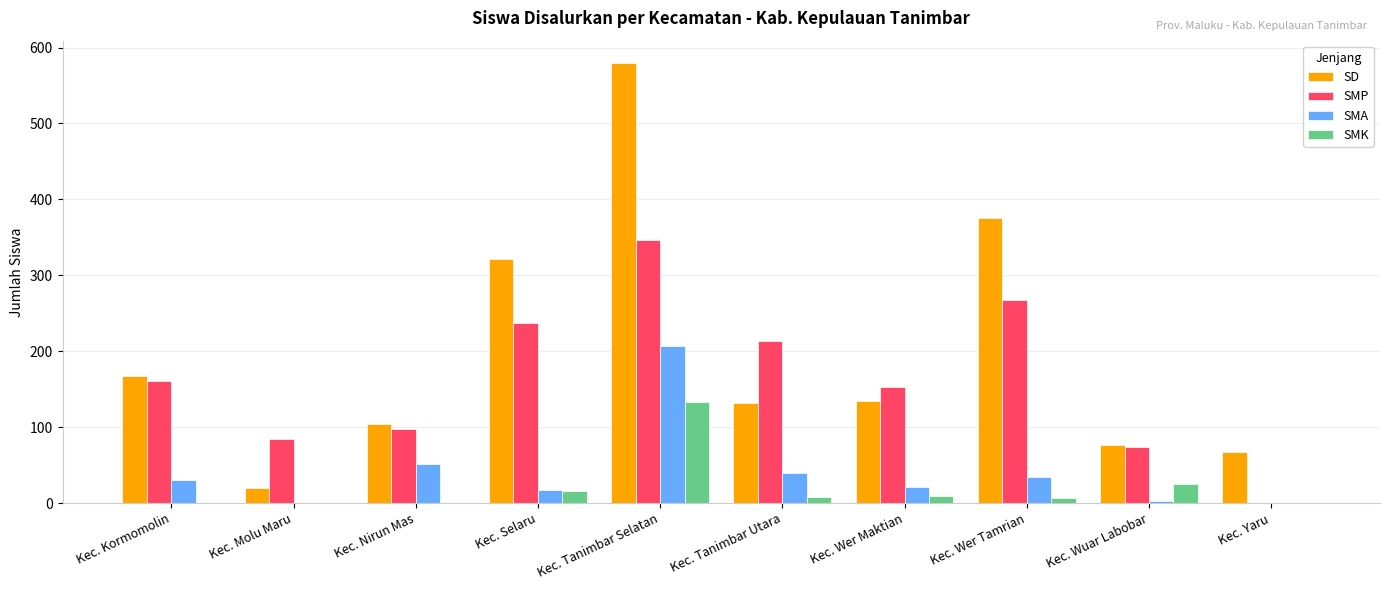

Is the value of SMP at Kec. Selaru greater than the value of SD at Kec. Wer Maktian?

Yes